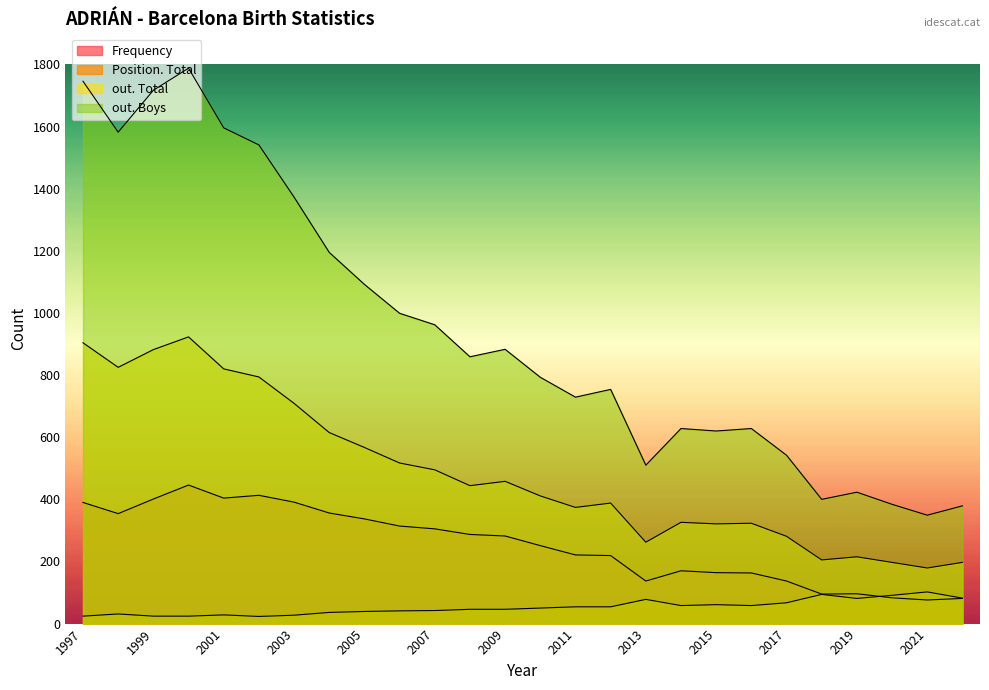

How many interior local valleys does the out. Boys series have?

7